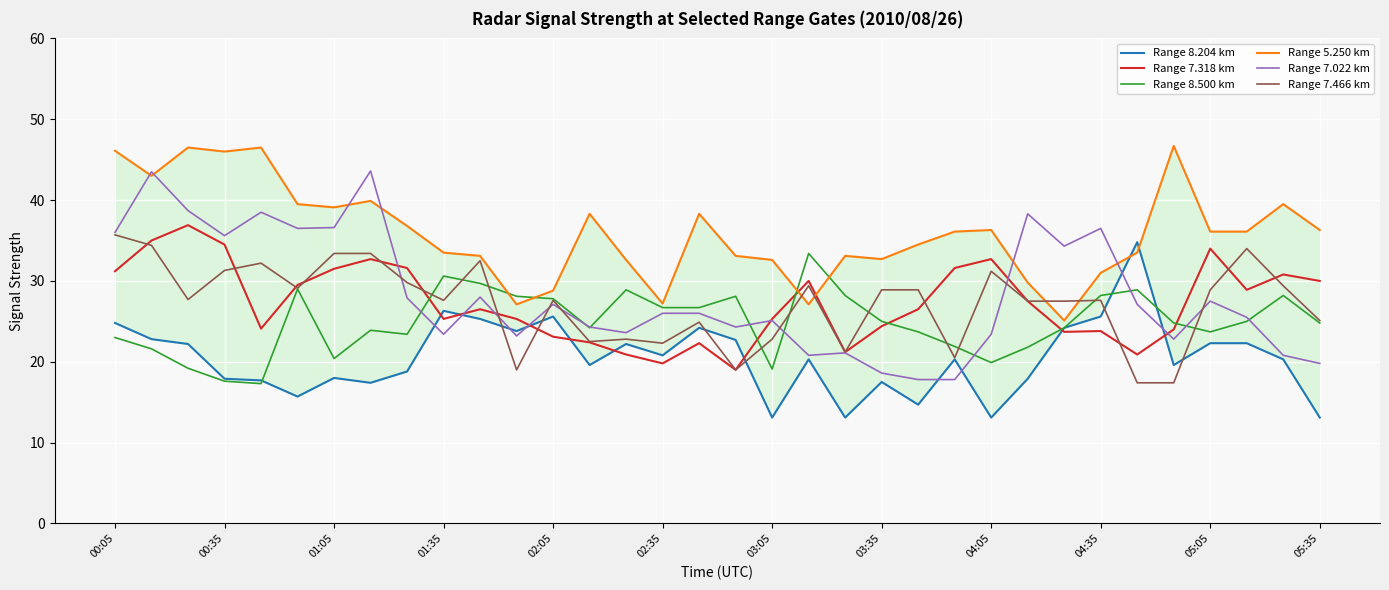

The value of Range 7.022 km at 01:35 is 23.4. True or false?

True